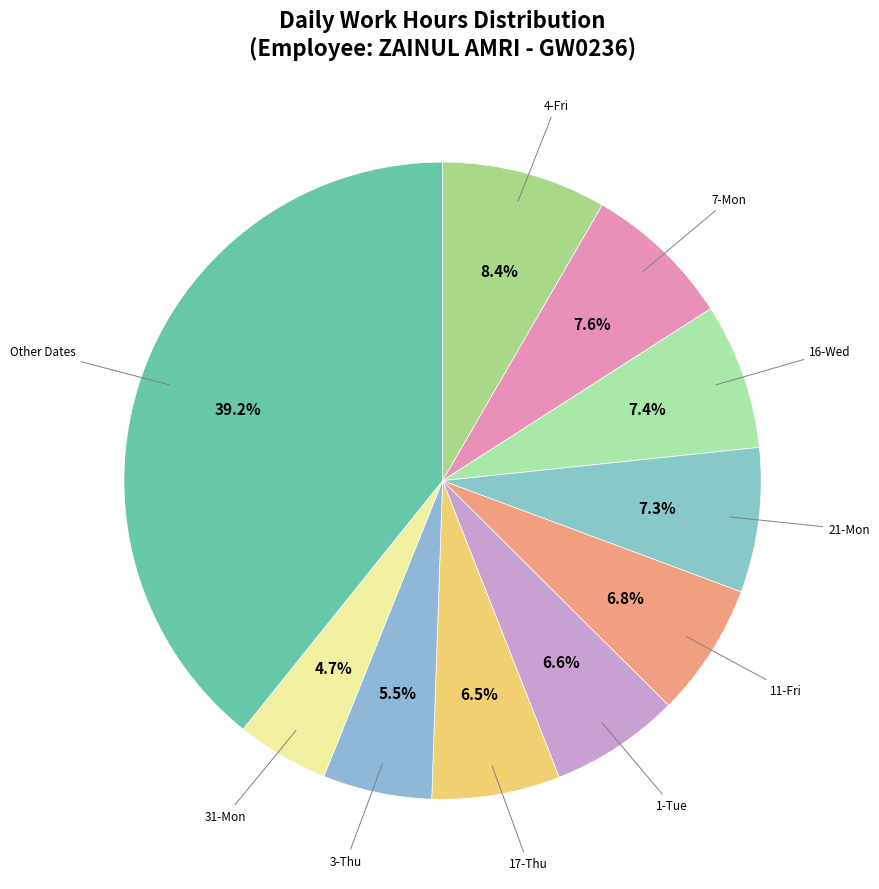

What is the ratio of the value at 4-Fri to the value at 1-Tue?

1.3